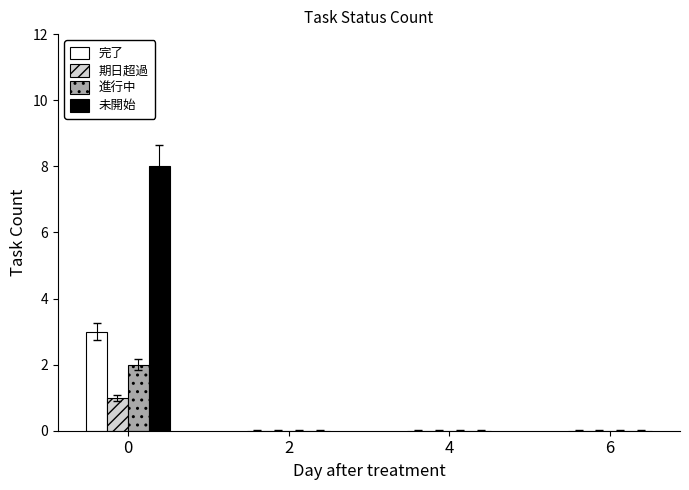

What is the total value across all series at 0?

14